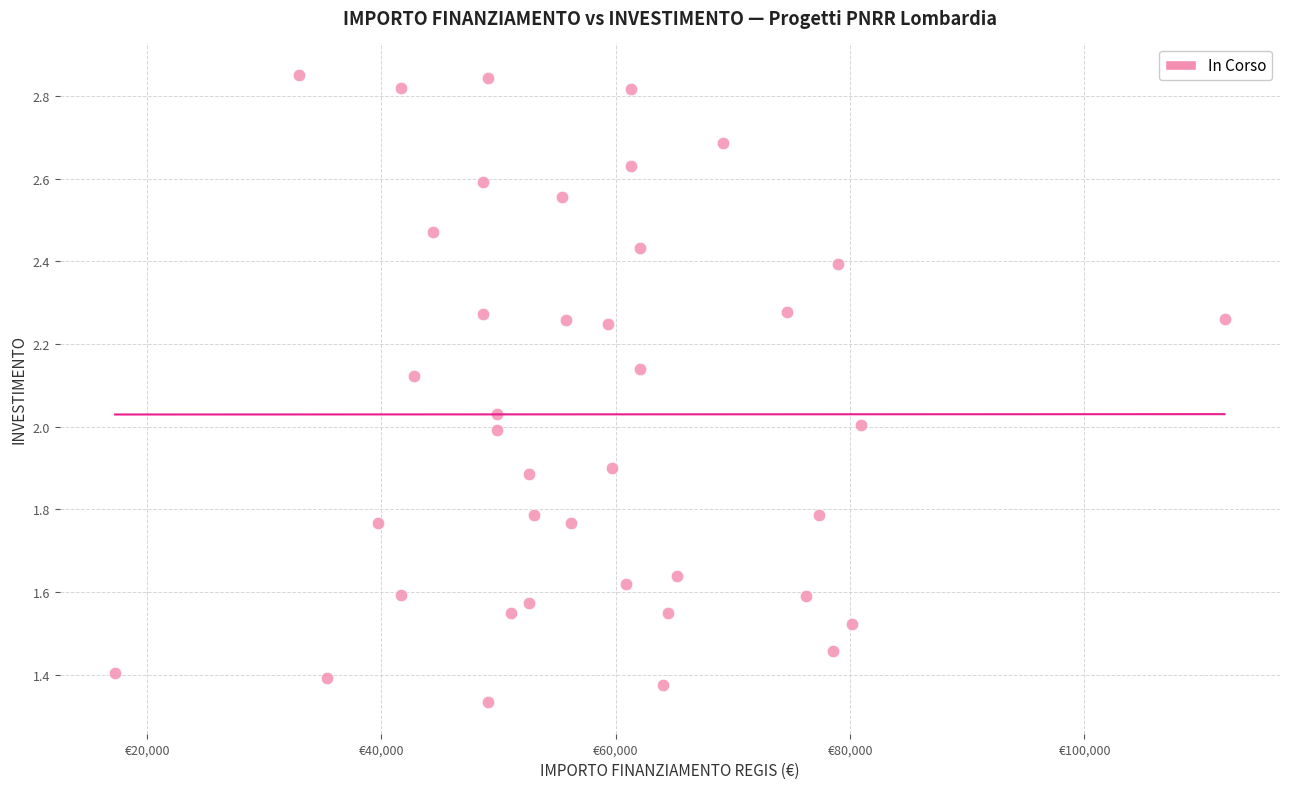

What is the range of X values (max minus min)?

94665.7